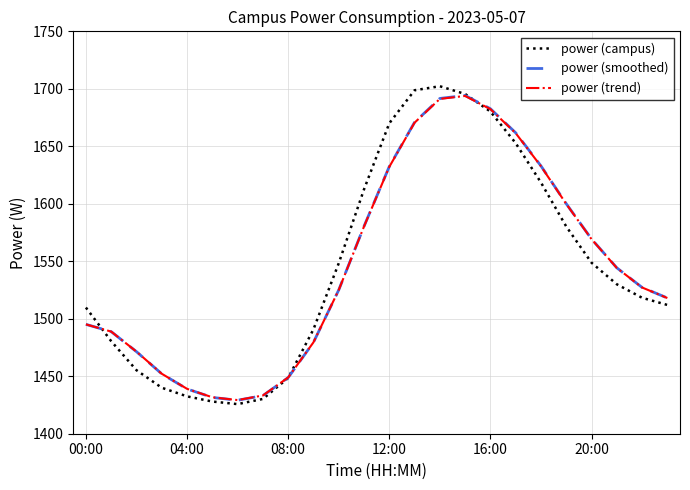

What is the maximum value for power (trend)?

1693.8